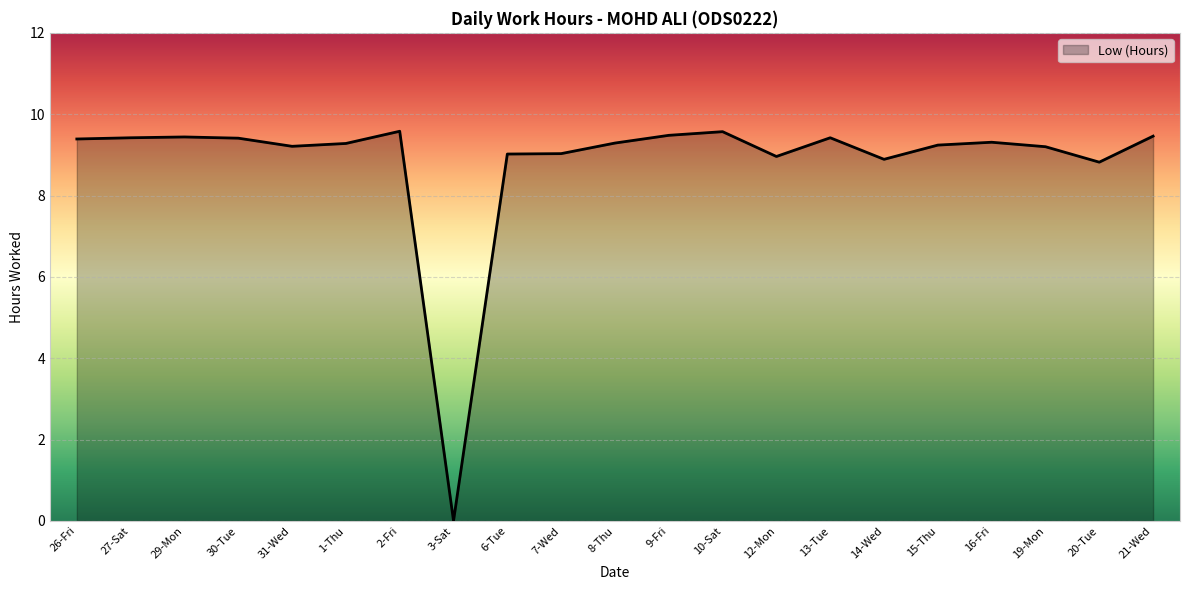

Between 21-Wed and 7-Wed, which is larger?

21-Wed